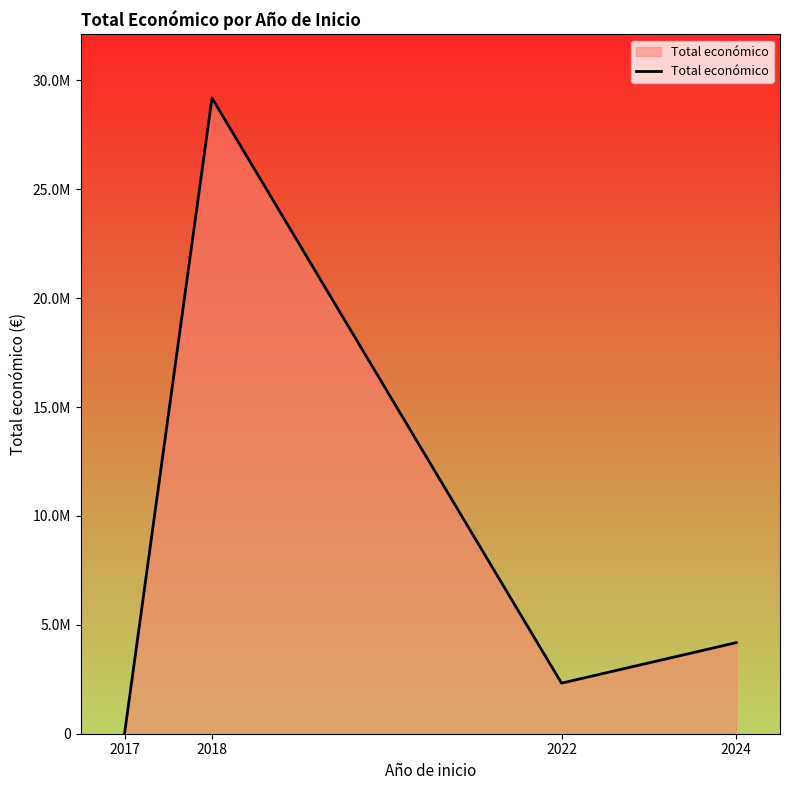

Is it true that the value at 2017 is 7737?

False